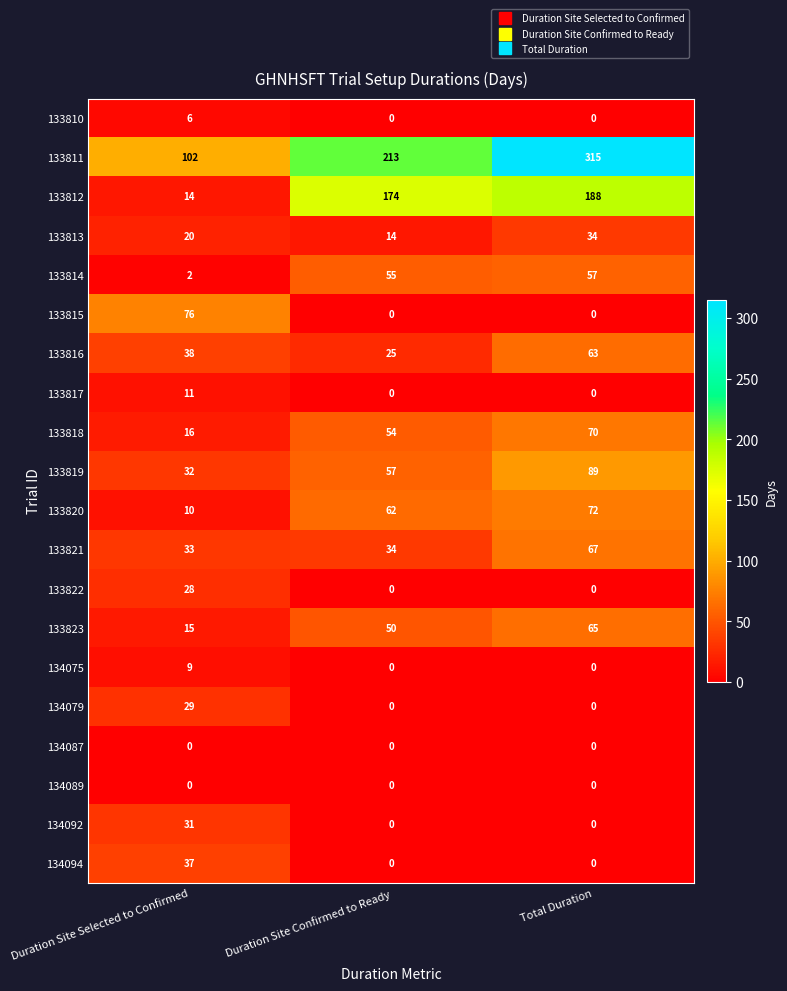

Rank the categories by 133823 value from lowest to highest.

Duration Site Selected to Confirmed, Duration Site Confirmed to Ready, Total Duration